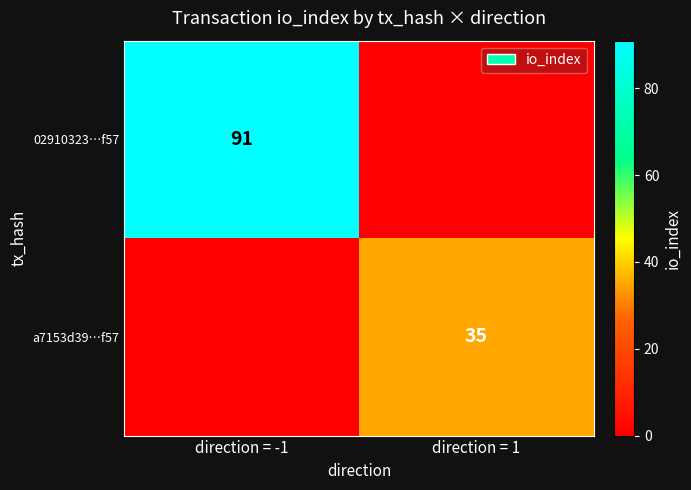

The value of 02910323…f57 at direction = -1 is 160. True or false?

False